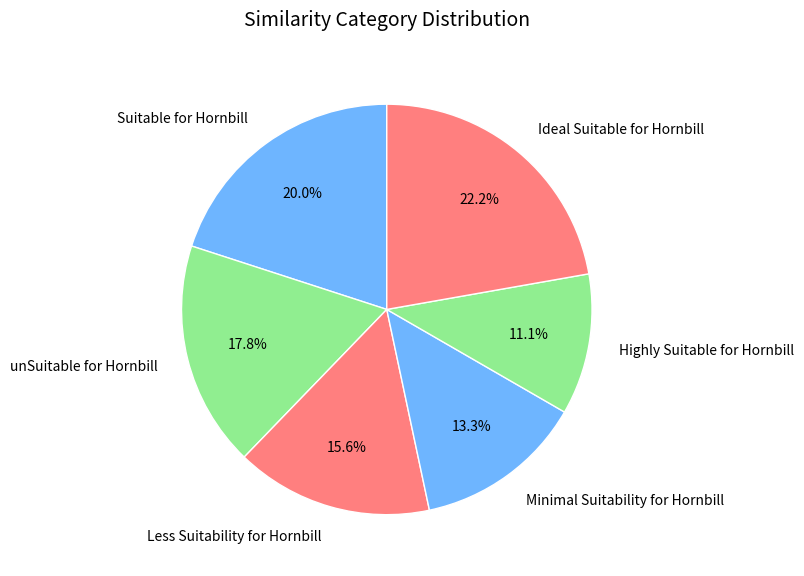

To the nearest percent, what is the difference between the largest and smallest slice percentages?

11%